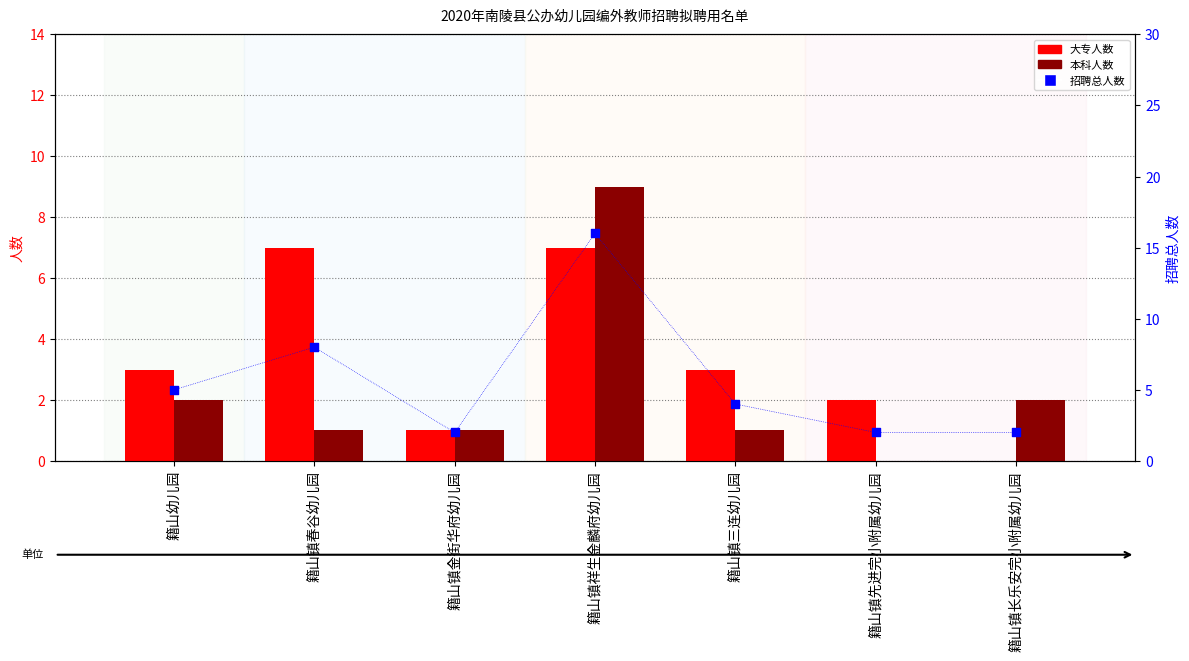

What are all the series names shown in the legend?

大专人数, 本科人数, 招聘总人数